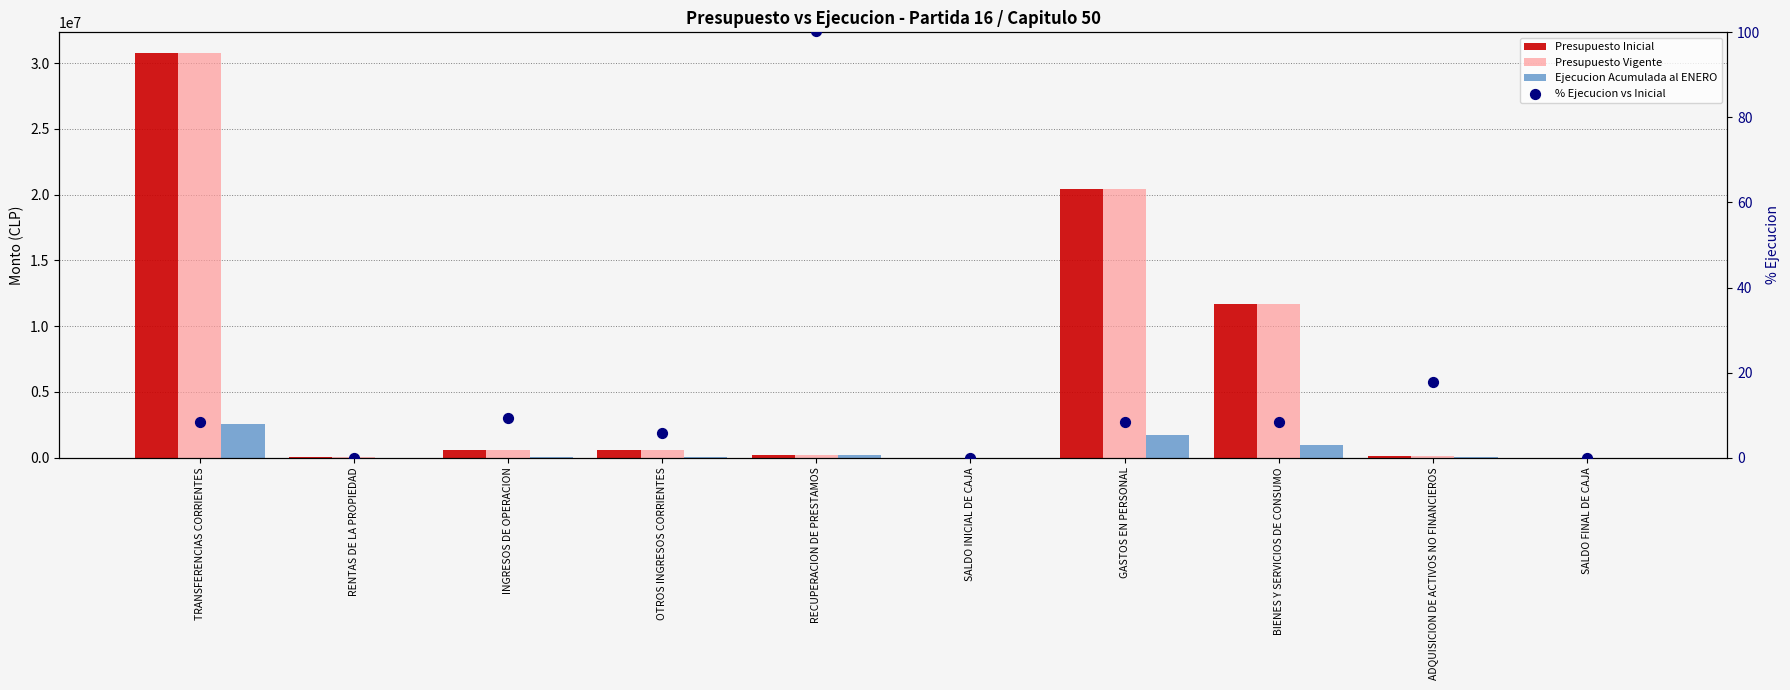

At which category is the sum across all series the highest?

TRANSFERENCIAS CORRIENTES